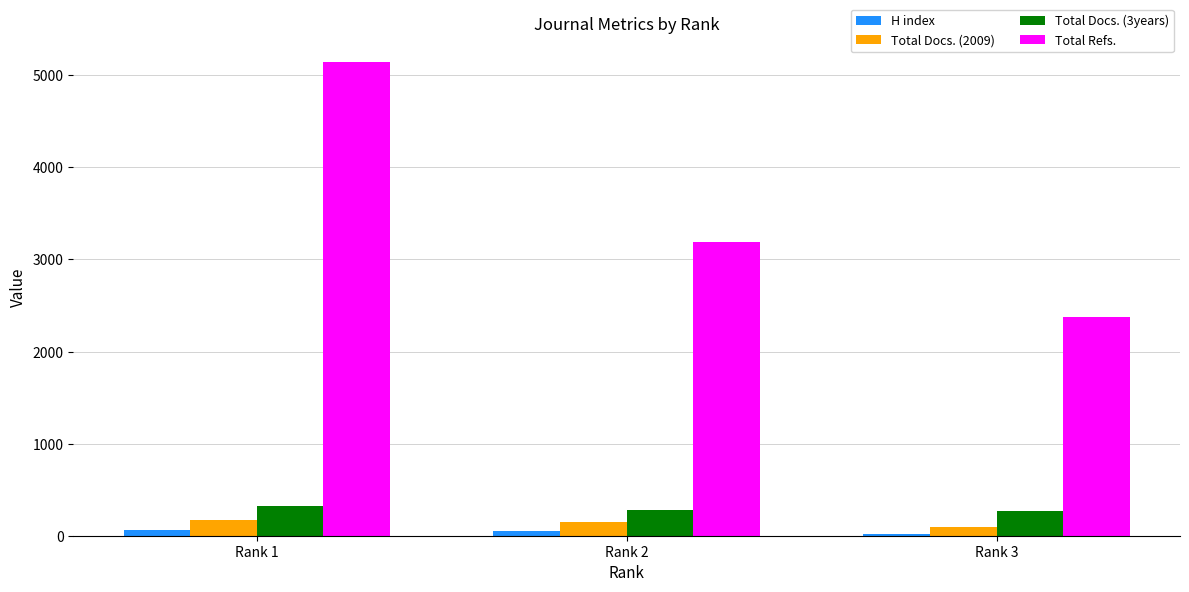

Which series changed the most between Rank 1 and Rank 3?

Total Refs.